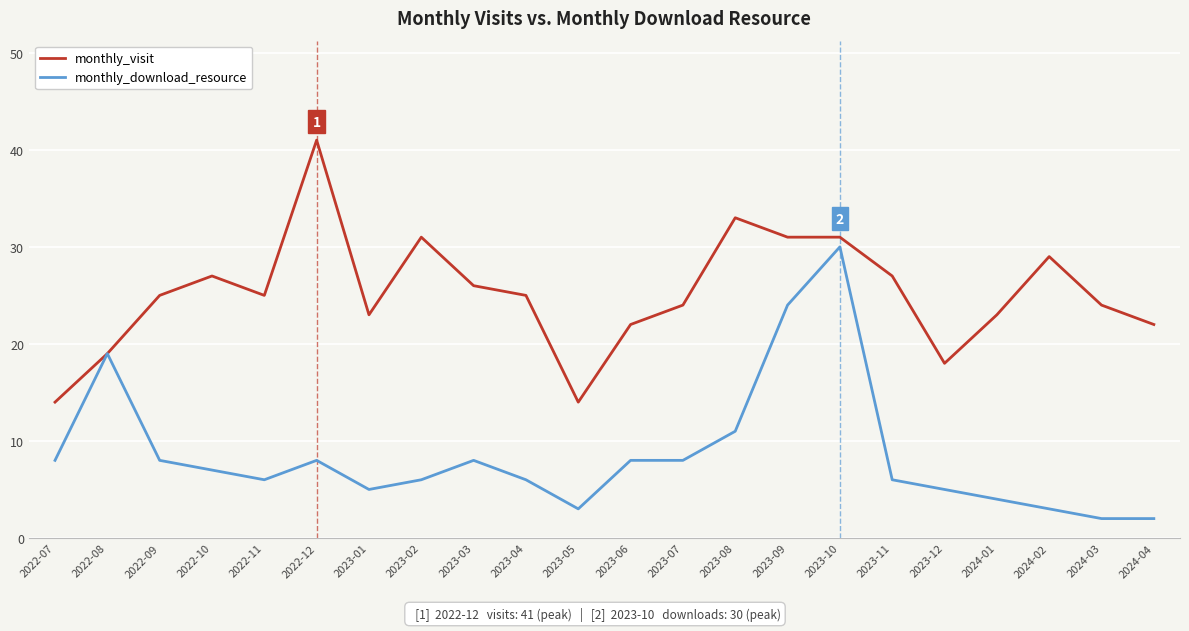

The value of monthly_download_resource at 2023-10 is 30. True or false?

True